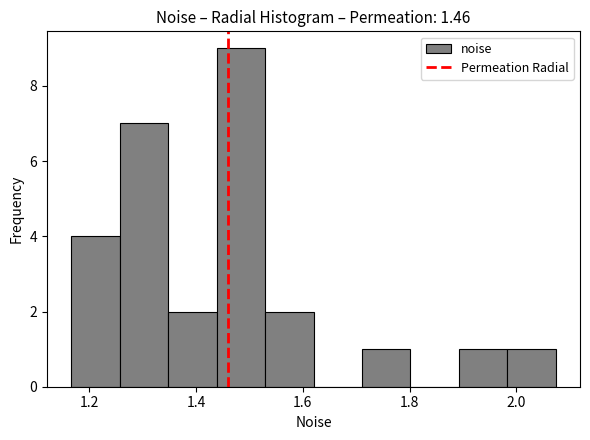

Reading left to right, list every bar in this chart as the range it spans on the x-axis followed by its height. Neither the bar edges nor the heights are printed on the chart, so give them approximately, as read against the axes.

1.16 to 1.26: 4
1.26 to 1.34: 7
1.34 to 1.44: 2
1.44 to 1.52: 9
1.52 to 1.62: 2
1.62 to 1.72: 0
1.72 to 1.80: 1
1.80 to 1.90: 0
1.90 to 1.98: 1
1.98 to 2.08: 1